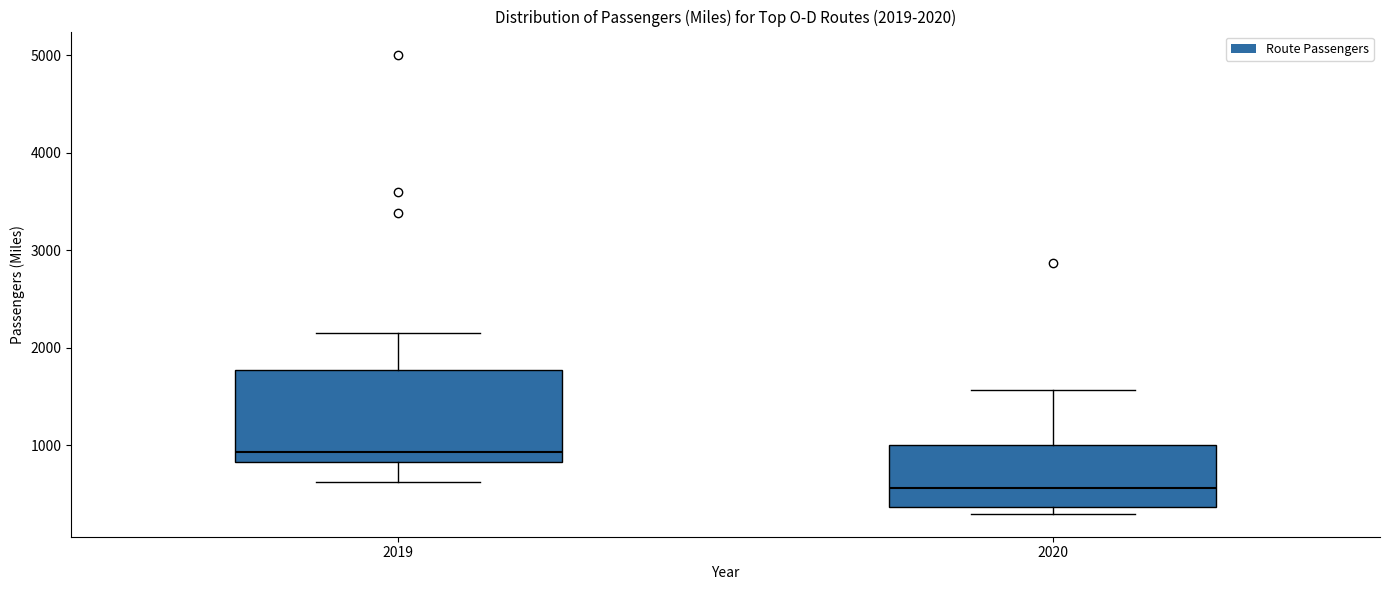

Which box has the lowest median line?

2020